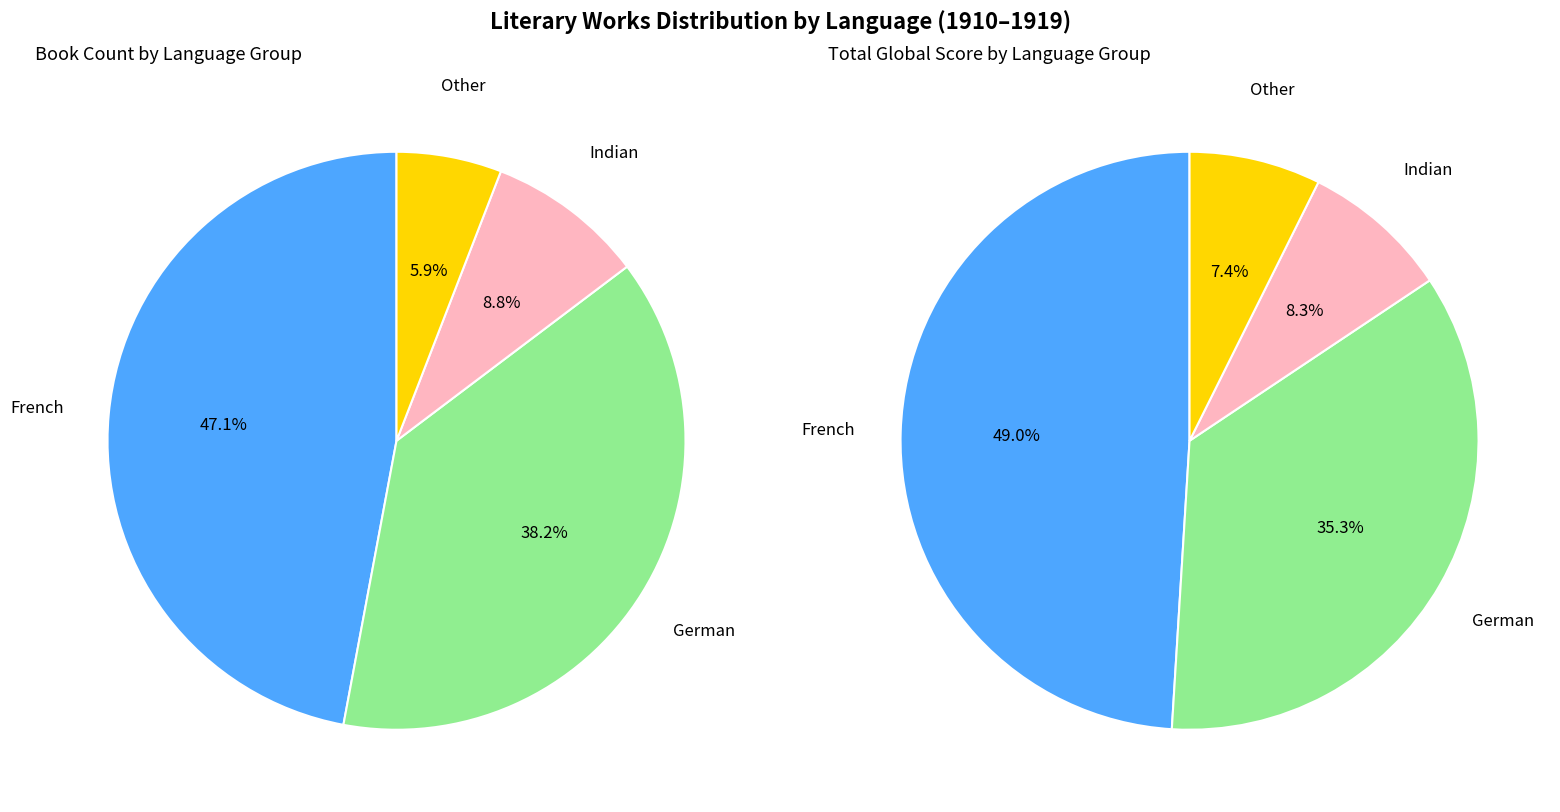

Count the number of slices in the pie.

4